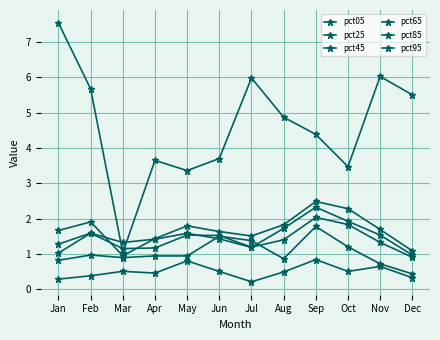

How many lines are shown in the chart?

6